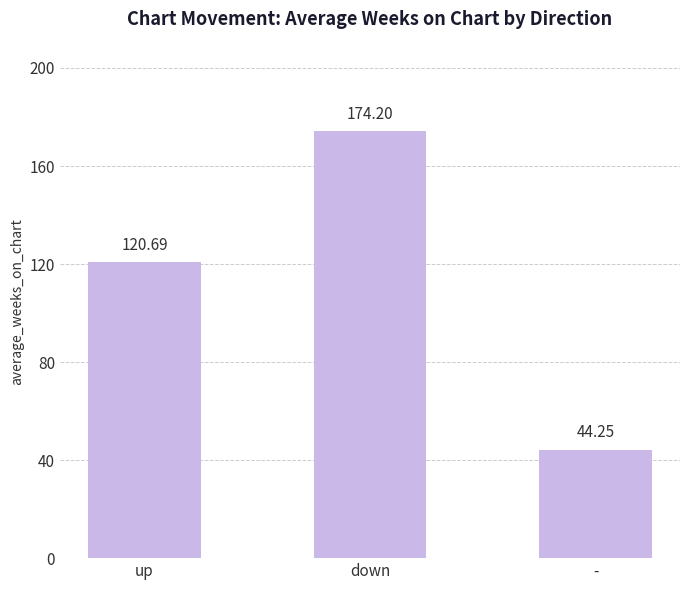

At which category does the chart reach its peak across all series?

down